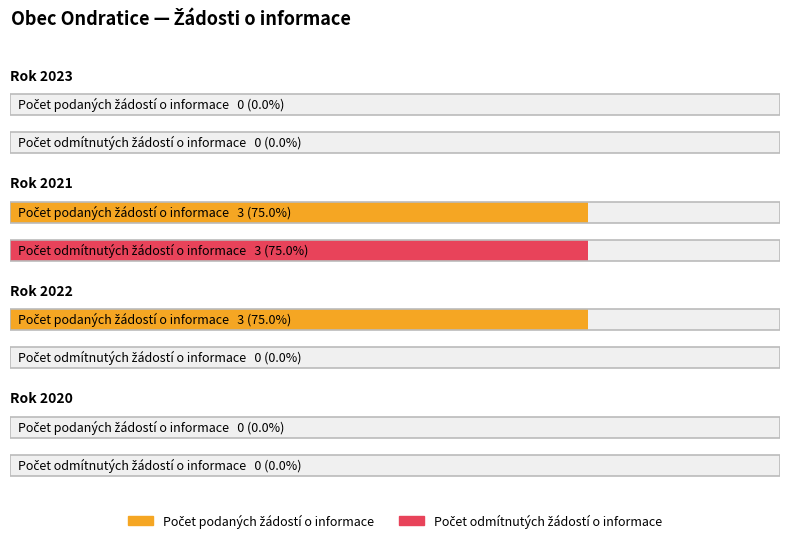

How many bars are there in total?

8